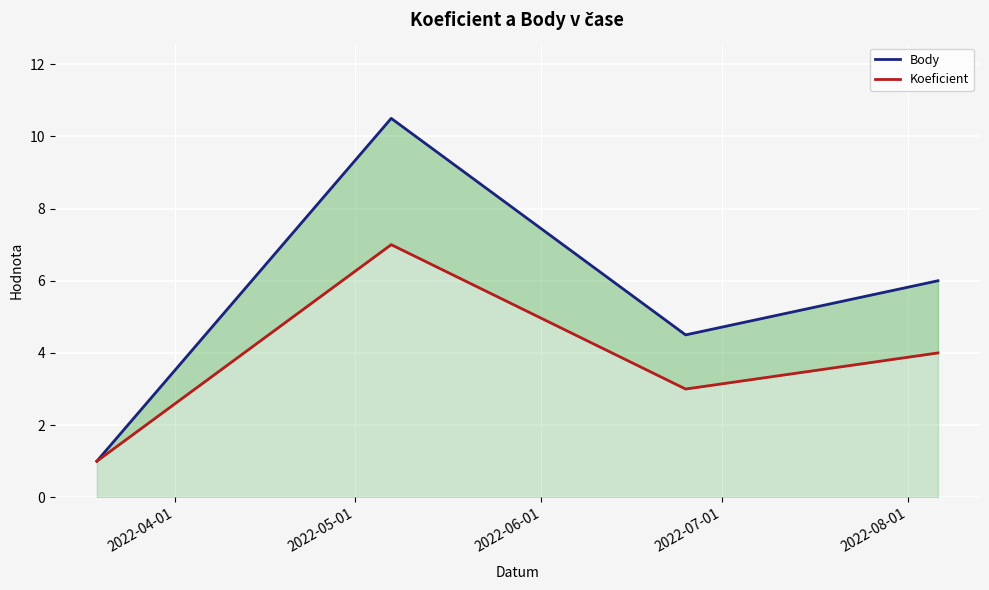

What is the sum of all Body values?

22.0